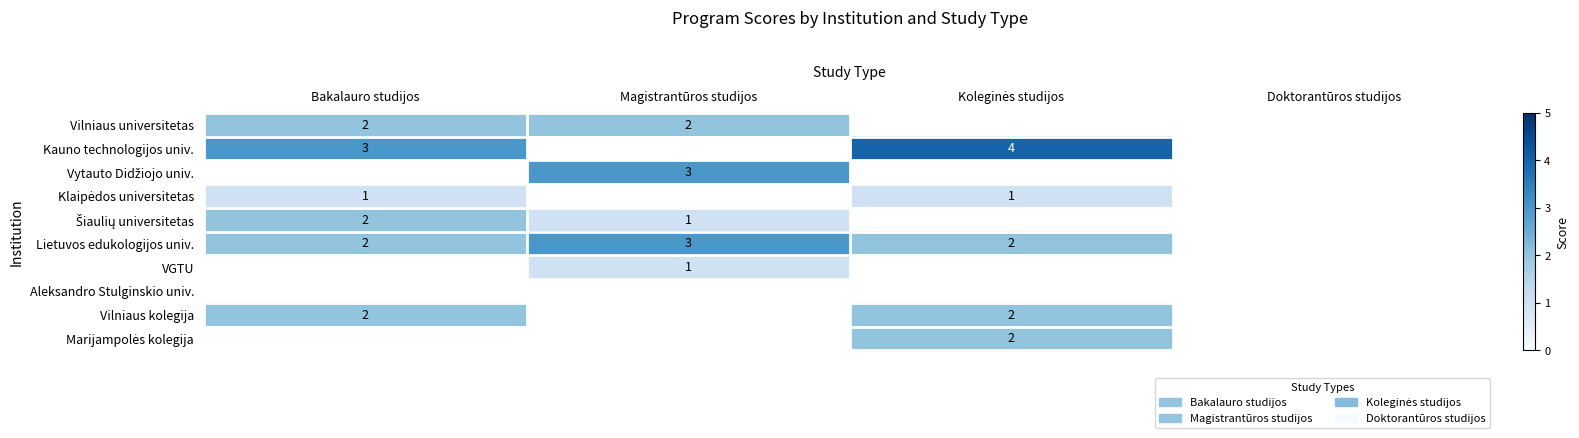

Which category has the highest value across all series?

Koleginės studijos